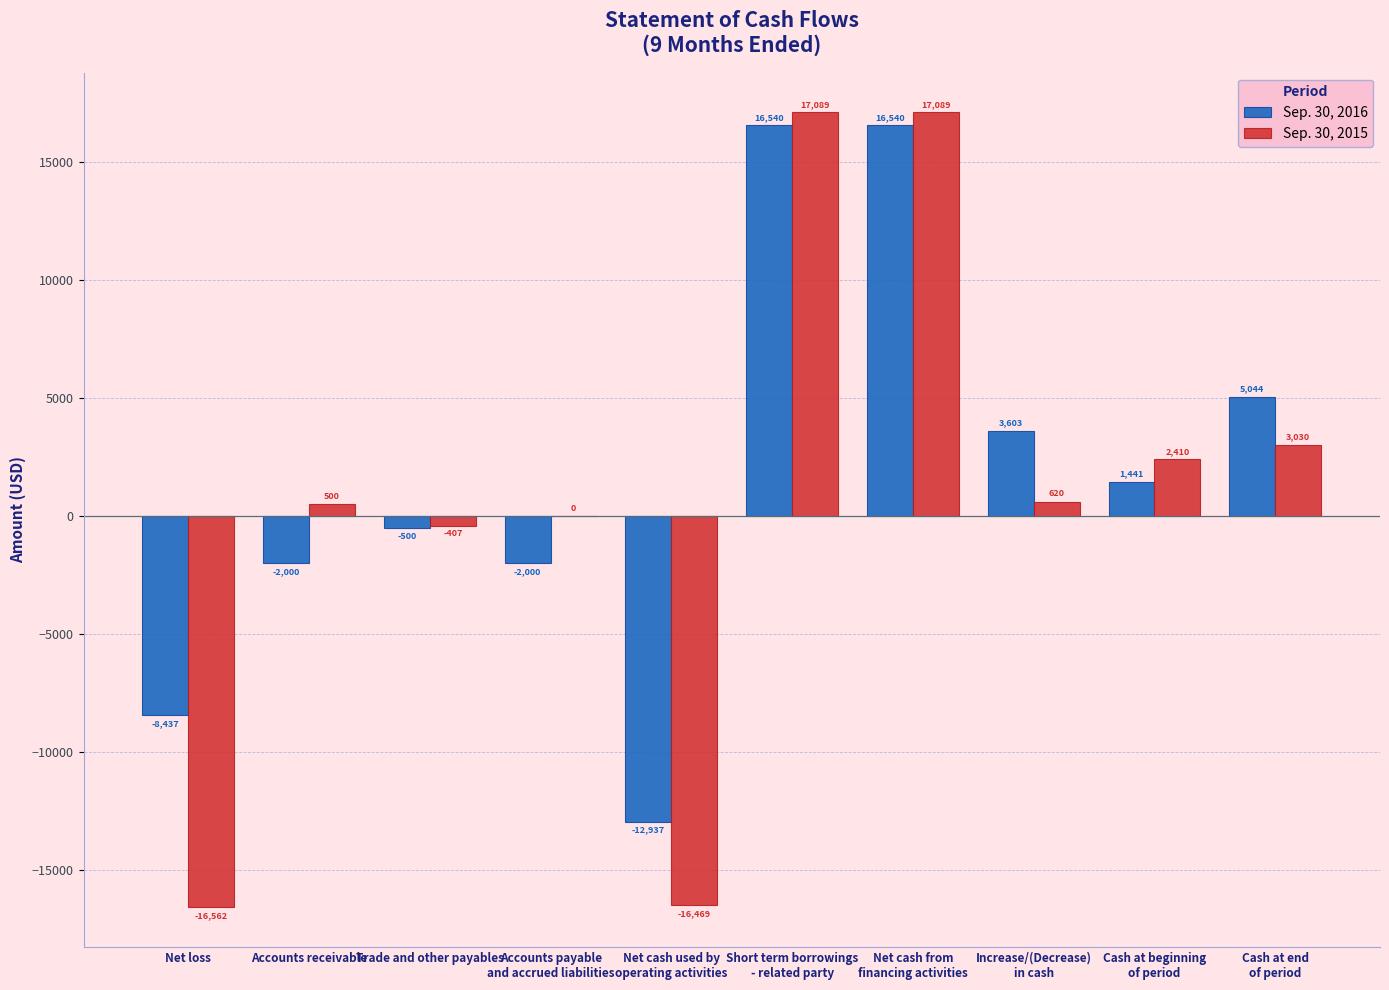

What is the difference between the Sep. 30, 2015 values at Net cash used by
operating activities and Trade and other payables?

16062